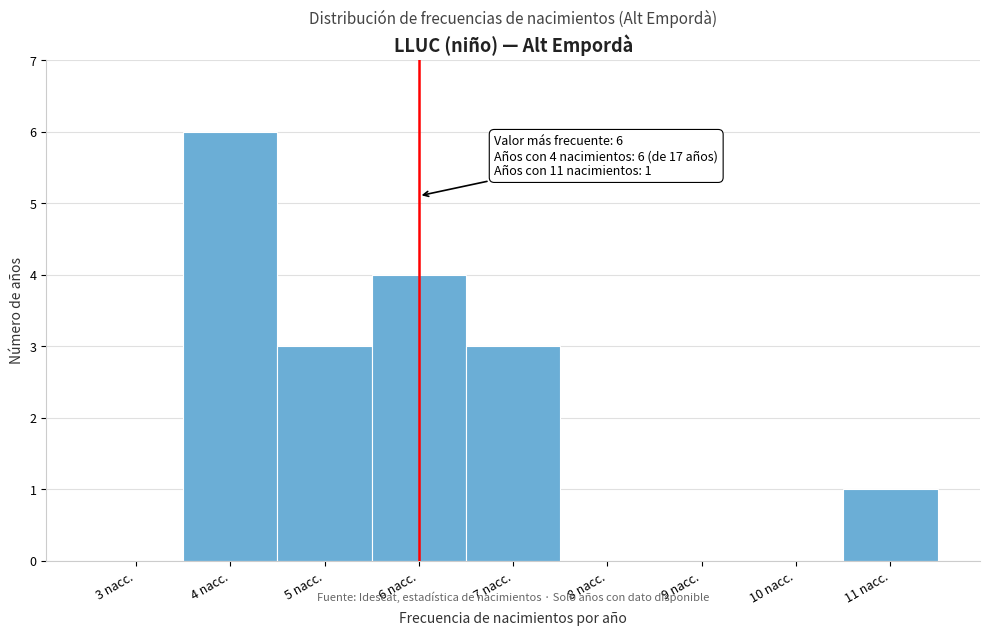

Which range on the x-axis has the tallest bar?

3.5 to 4.5